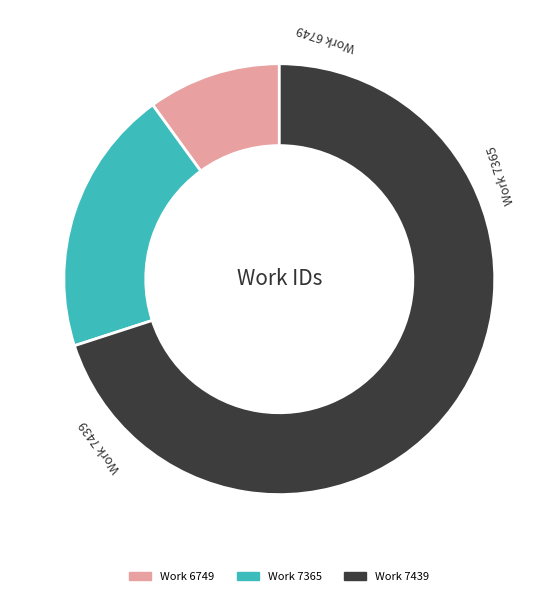

Does any single category account for the majority?

Yes